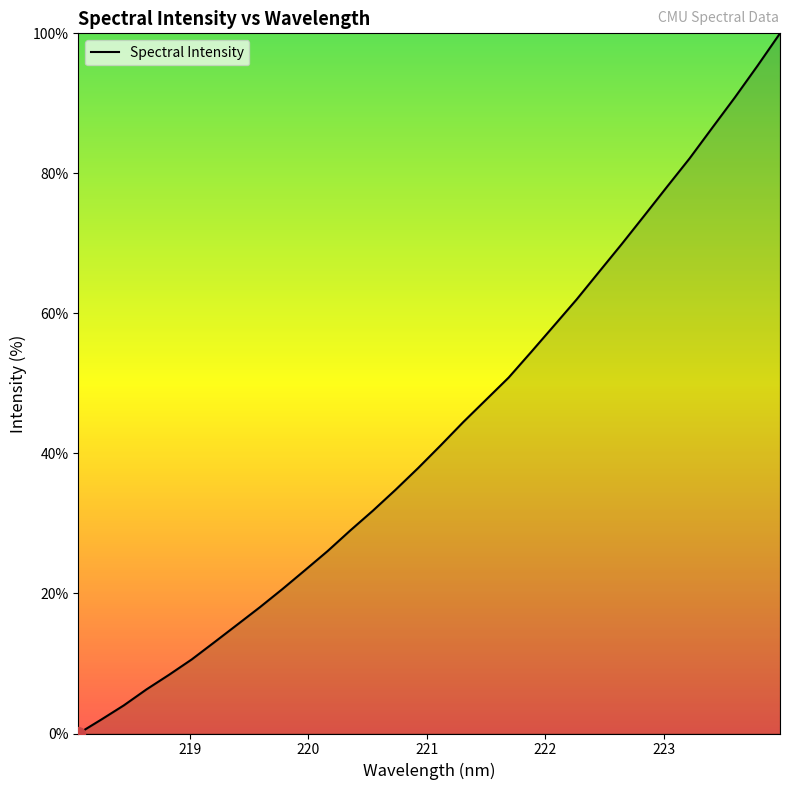

Does the chart have visible grid lines?

No